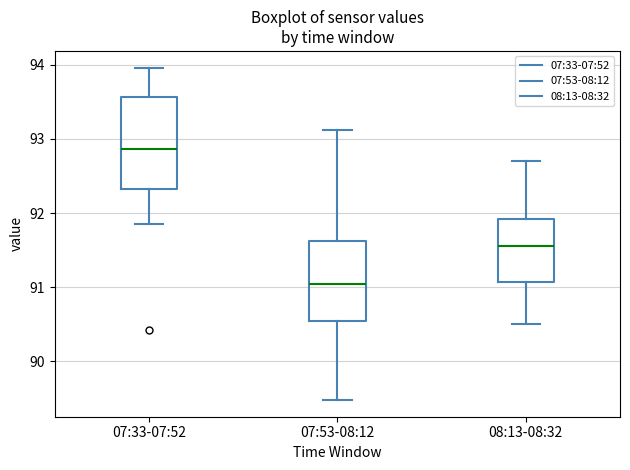

Reading left to right, read every box against the y-axis: the position of its median line, the range the box covers, and the ends of its whiskers. The values are not printed on the chart, so give them approximately, as read against the axis.

07:33-07:52: median 92.9, box 92.3 to 93.6, whiskers 91.9 to 94.0
07:53-08:12: median 91.0, box 90.5 to 91.6, whiskers 89.5 to 93.1
08:13-08:32: median 91.6, box 91.1 to 91.9, whiskers 90.5 to 92.7